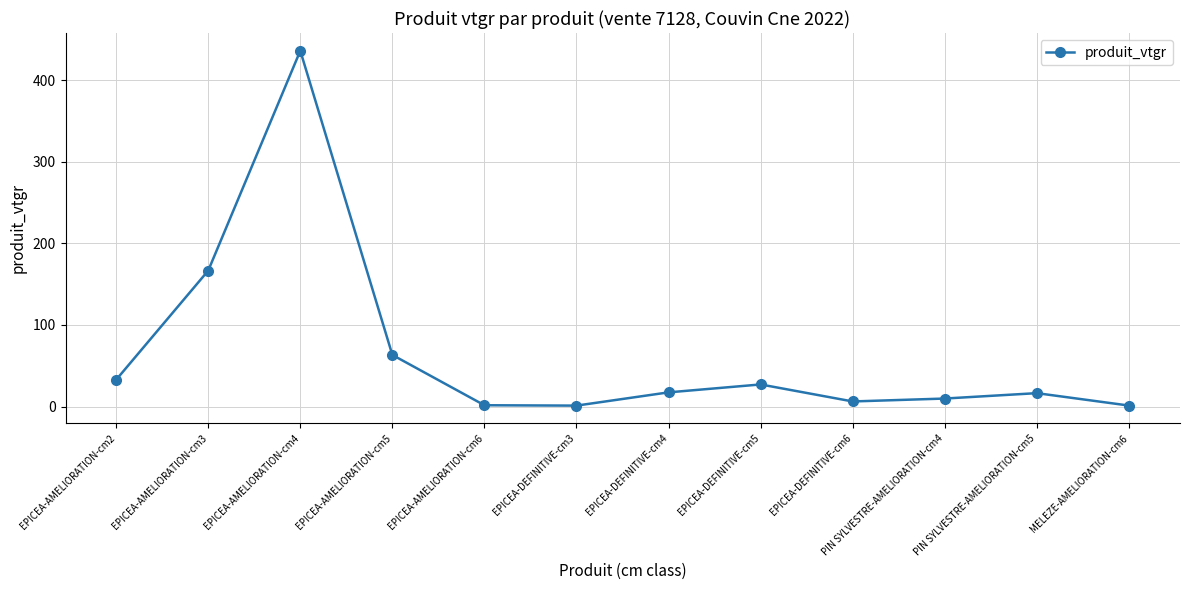

What is the smallest value displayed?

1.2